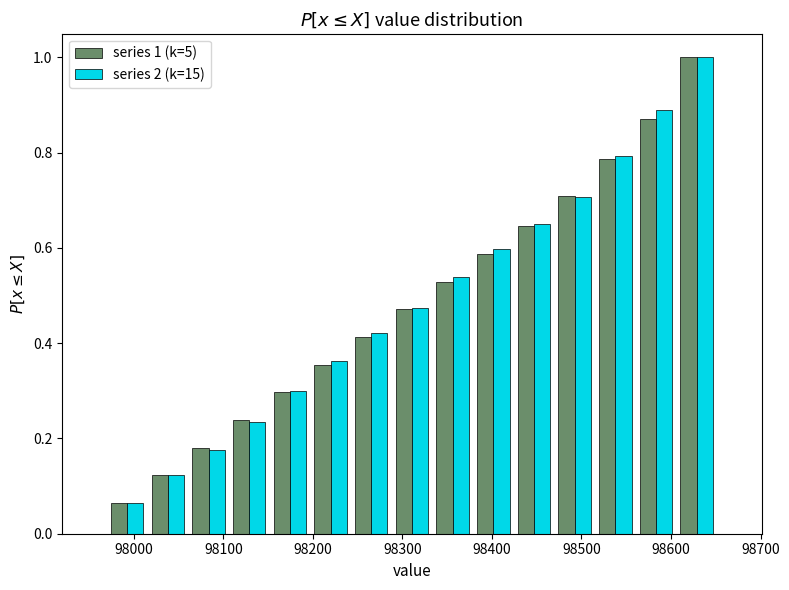

In the series 1 (k=5) series, which range on the x-axis has the tallest bar?

98610 to 98650